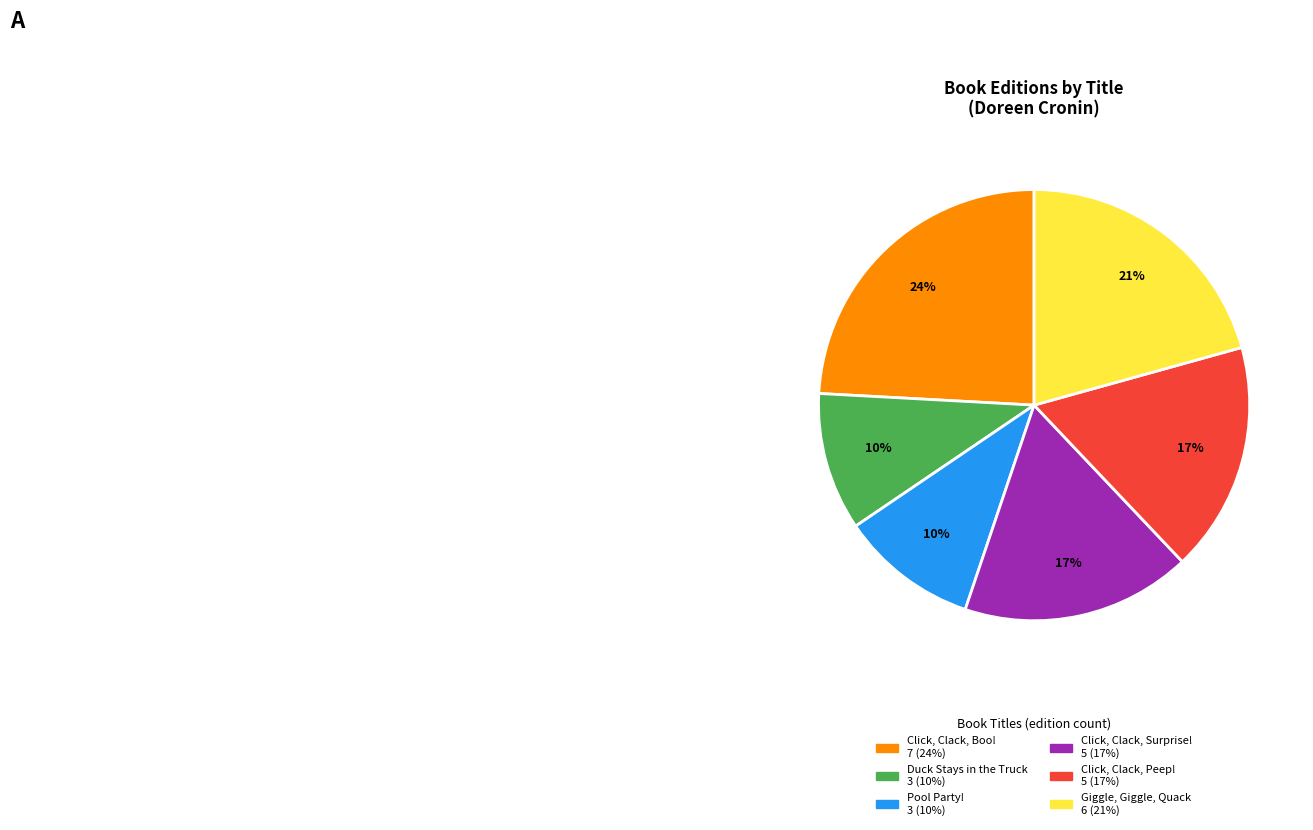

What percentage is the Click, Clack, Peep! slice, to the nearest percent?

17%